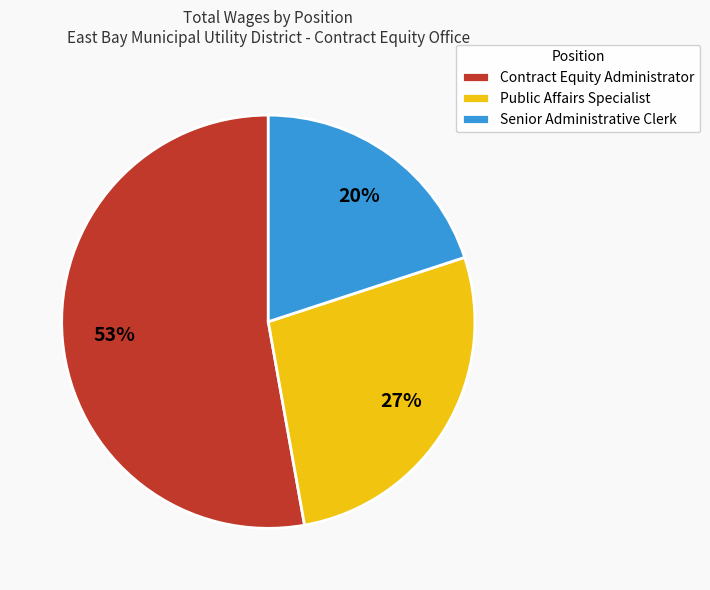

Count the number of slices in the pie.

3